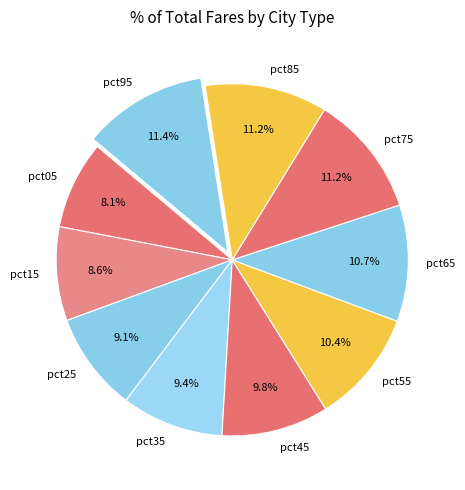

Is there a majority slice in this chart?

No